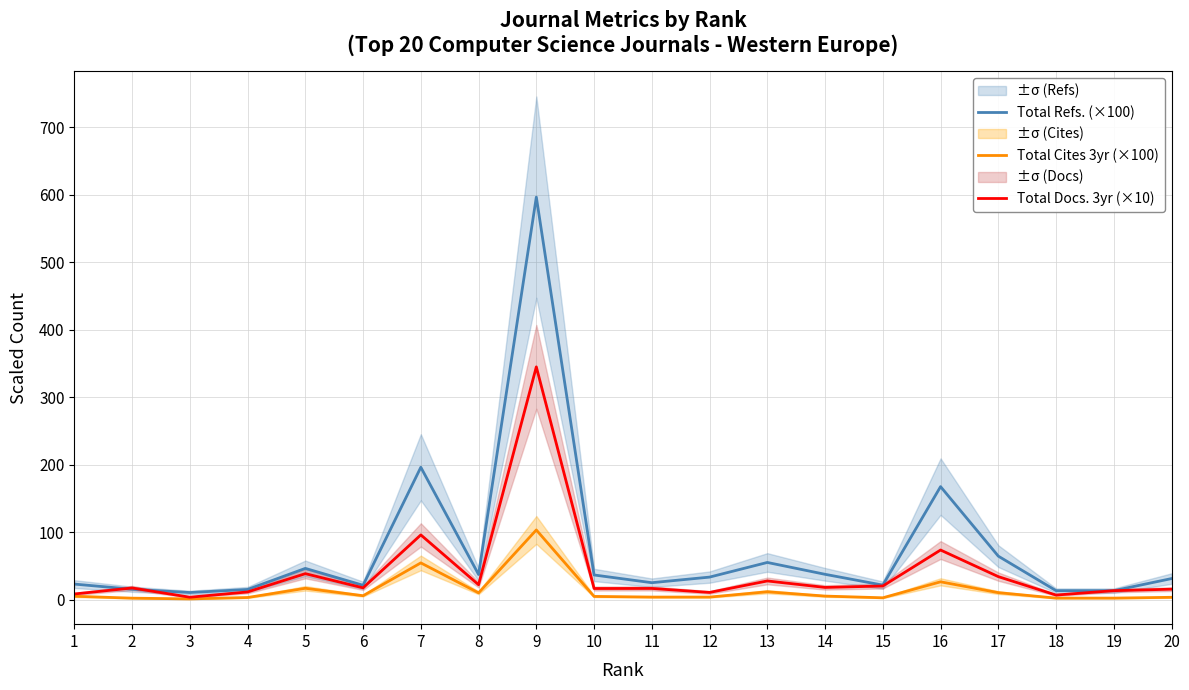

Does the chart have visible grid lines?

Yes